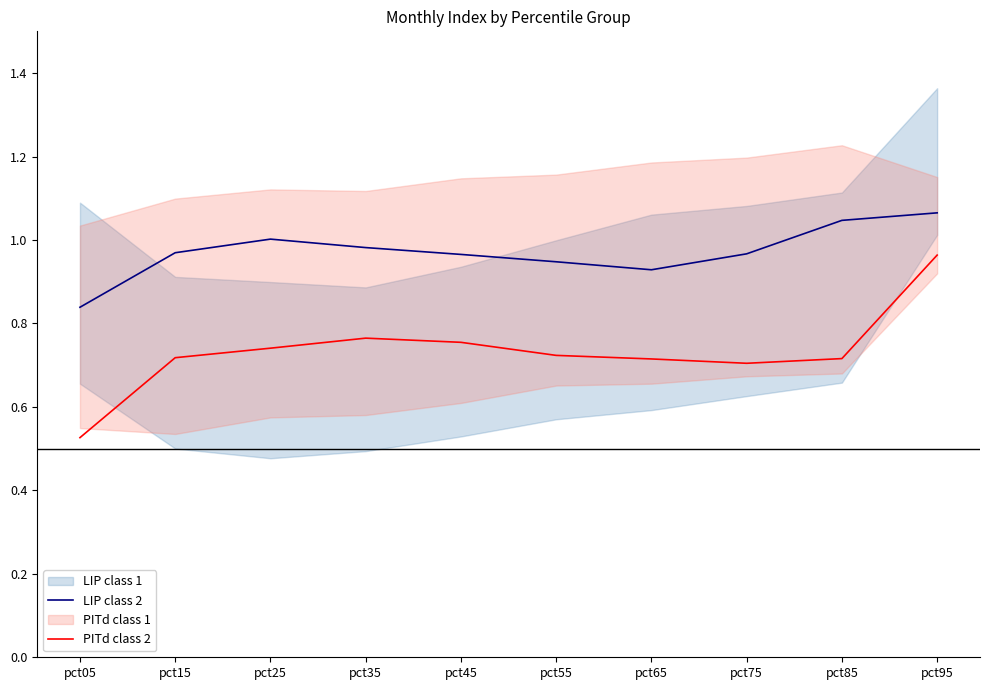

Is it true that LIP class 2 equals 1.0 at pct75?

True